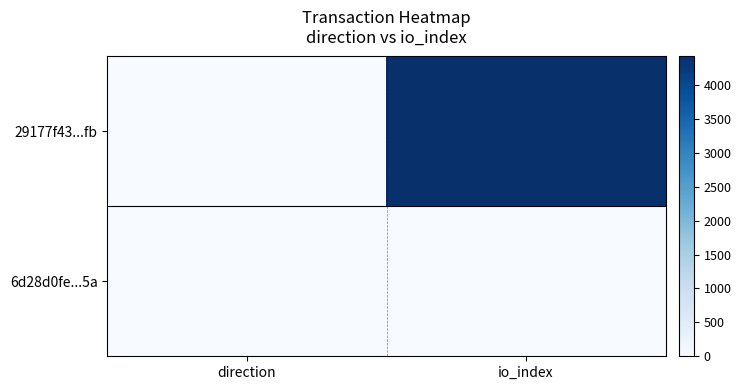

Between io_index and direction, which is larger?

io_index